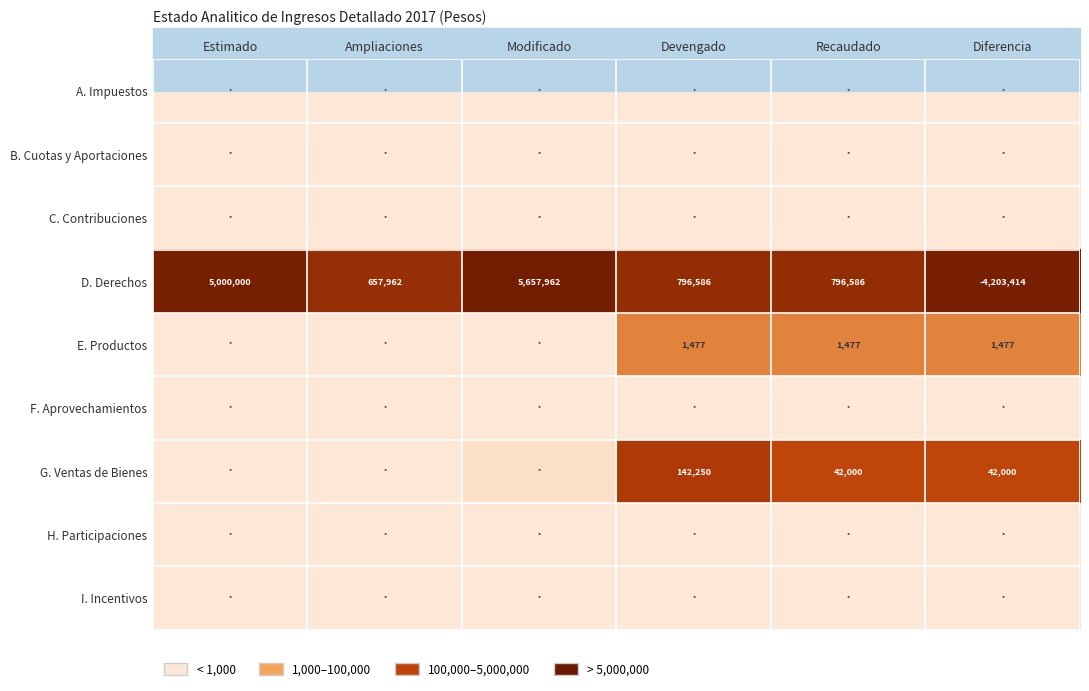

Is the value of D. Derechos at Ampliaciones greater than the value of I. Incentivos at Estimado?

Yes